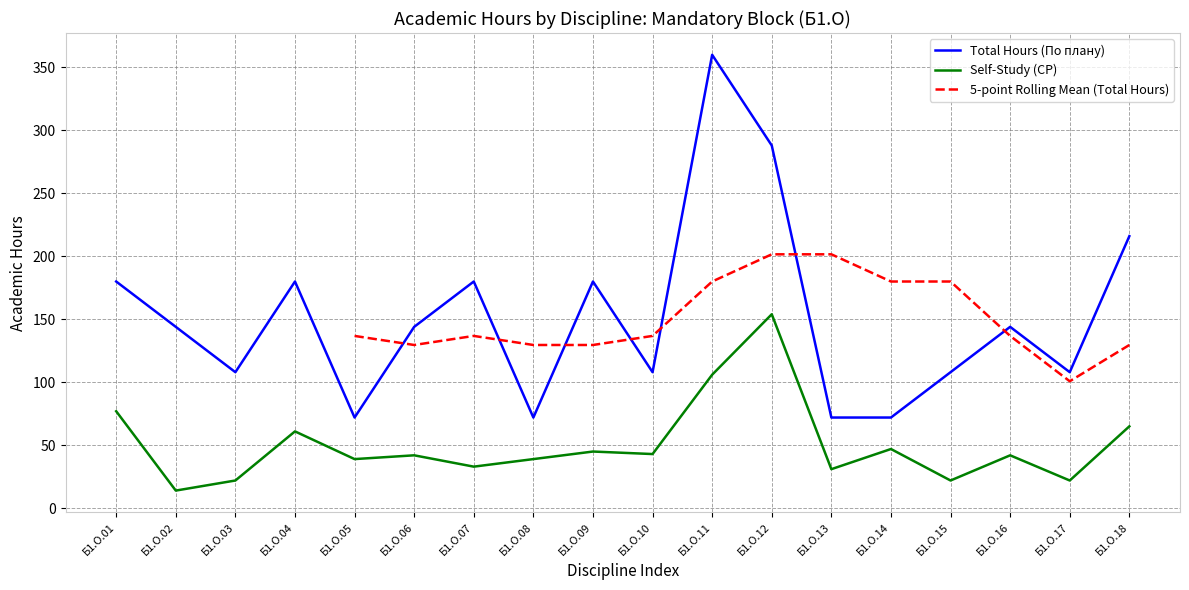

Where is the first local maximum for Self-Study (СР)?

Б1.О.04